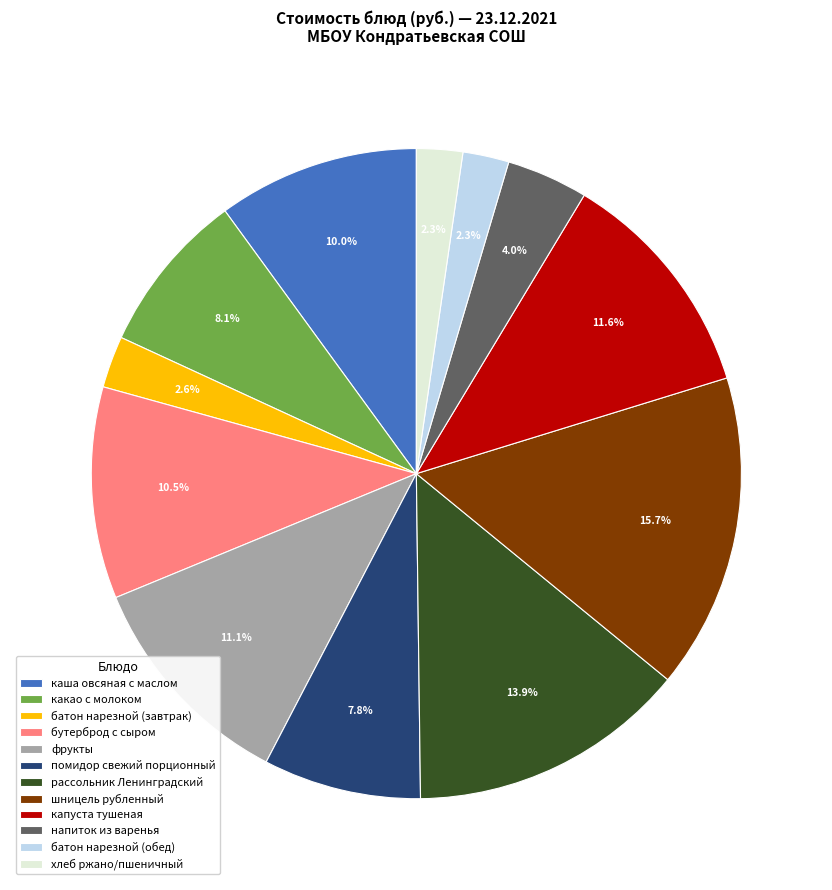

Which has a higher value, рассольник Ленинградский or фрукты?

рассольник Ленинградский